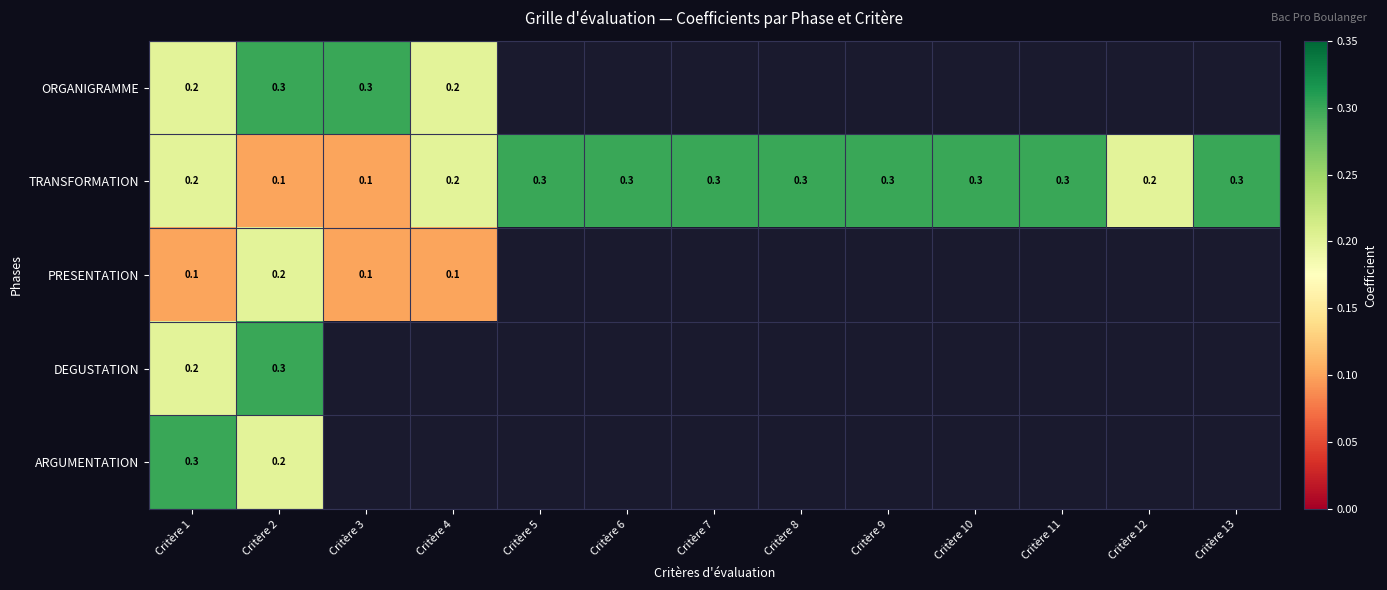

The value of TRANSFORMATION at Critère 2 is 0.1. True or false?

True